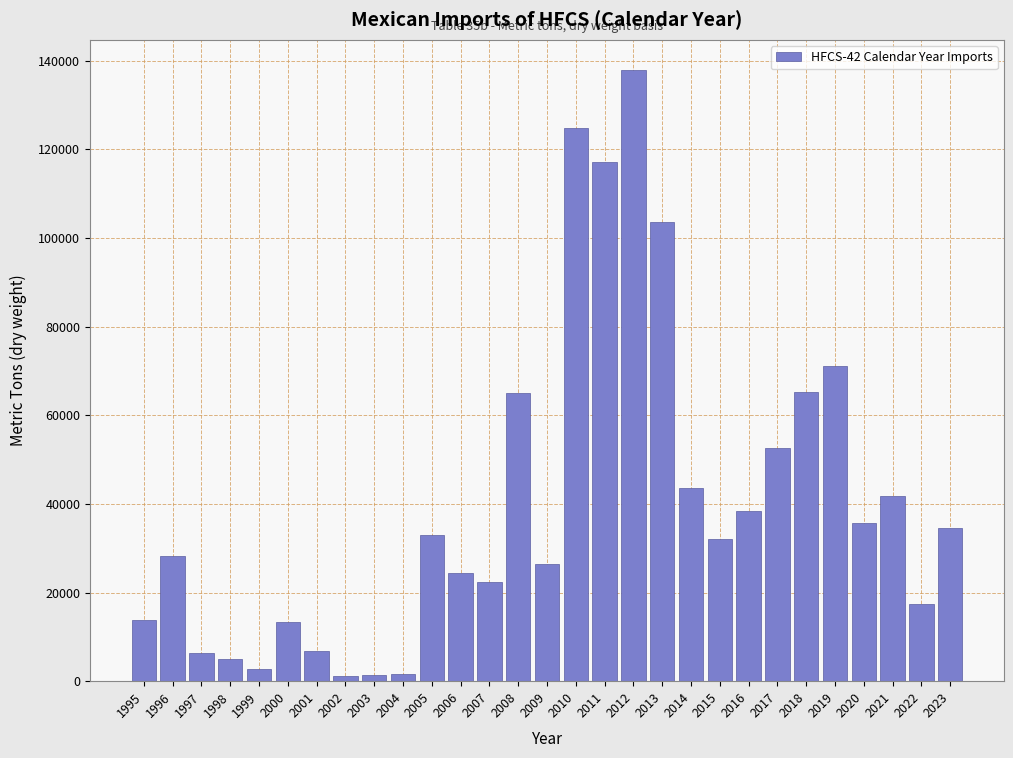

What is the maximum value shown in the chart?

137834.4